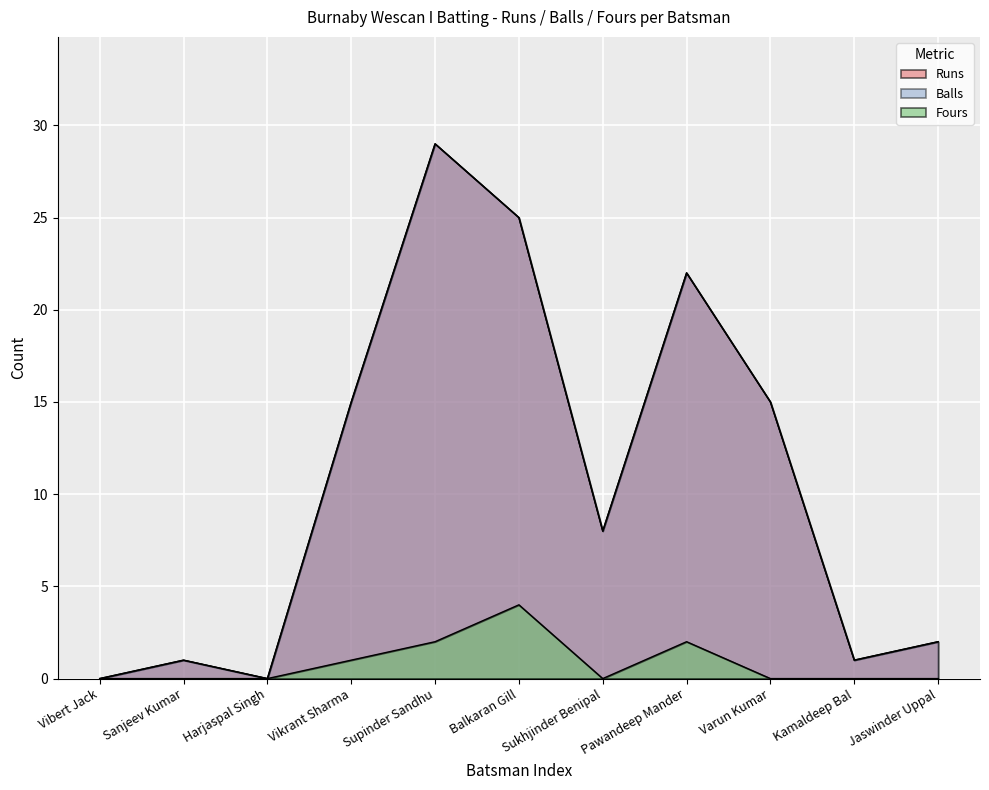

Rank the series at Kamaldeep Bal from highest to lowest value.

Runs, Balls, Fours